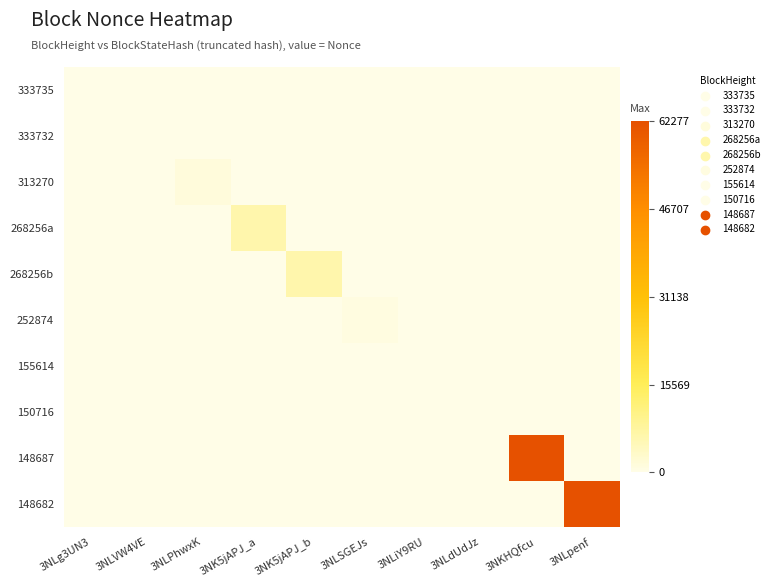

List the series in order of their peak value, lowest first.

333732, 333735, 155614, 150716, 252874, 313270, 268256b, 268256a, 148682, 148687